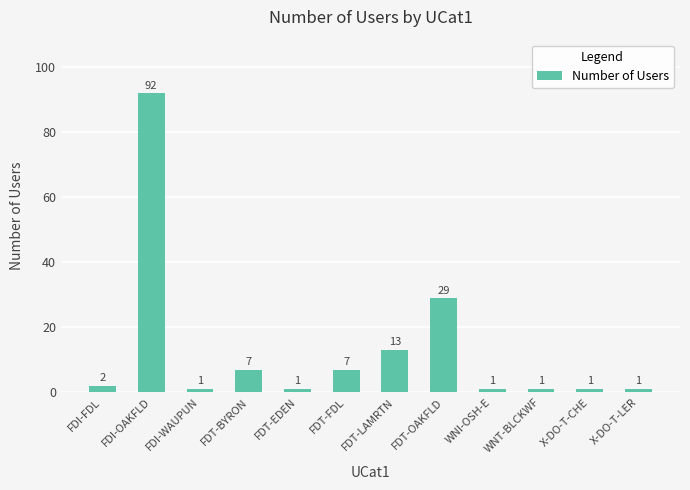

What is the label of the 2nd bar from the left?

FDI-OAKFLD